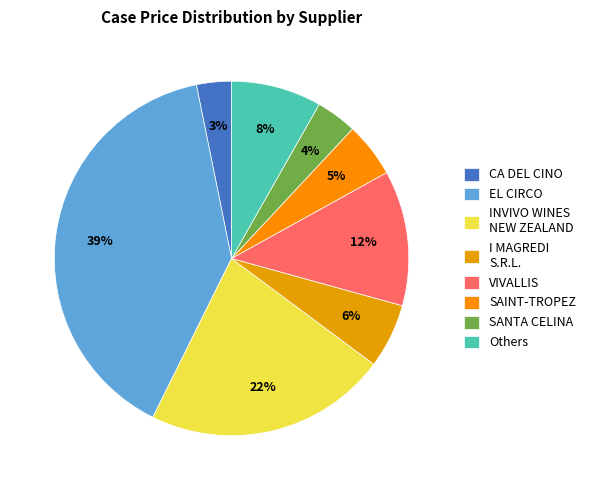

Is CA DEL CINO the majority of the pie?

No